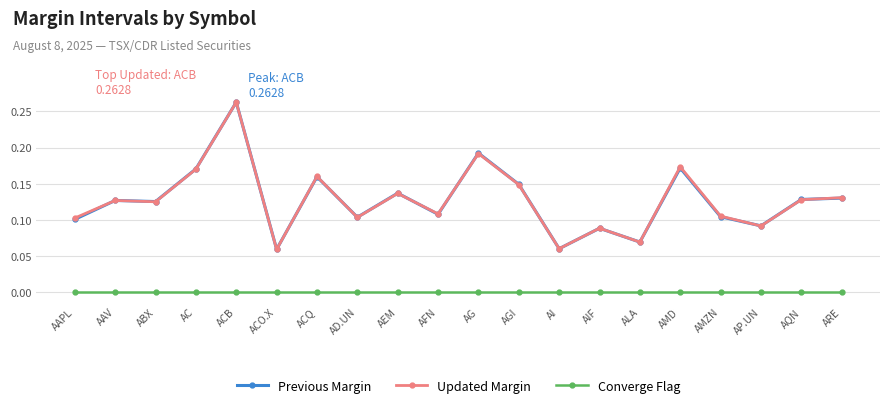

At which category is the sum across all series the highest?

ACB